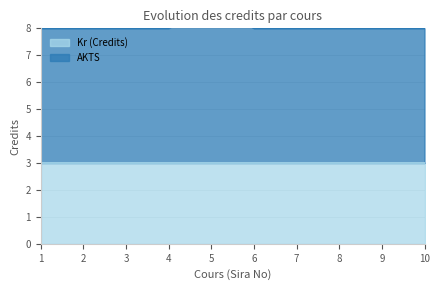

Rank the categories by value from lowest to highest.

1, 2, 3, 4, 6, 7, 8, 9, 10, 5